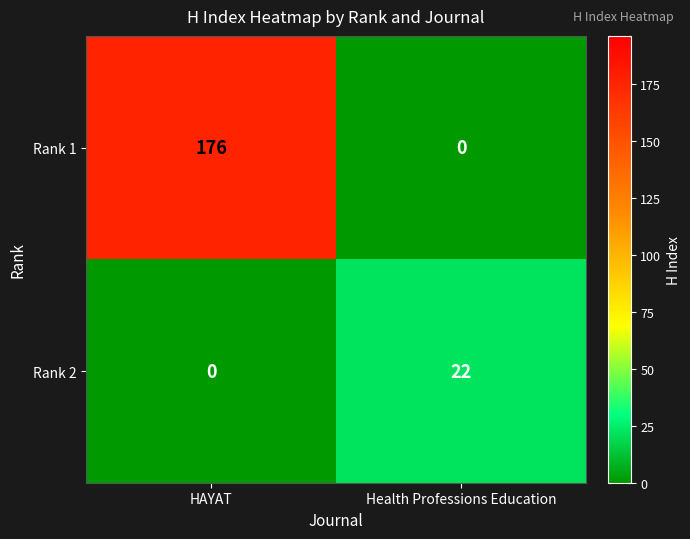

At which category is the sum across all series the highest?

HAYAT